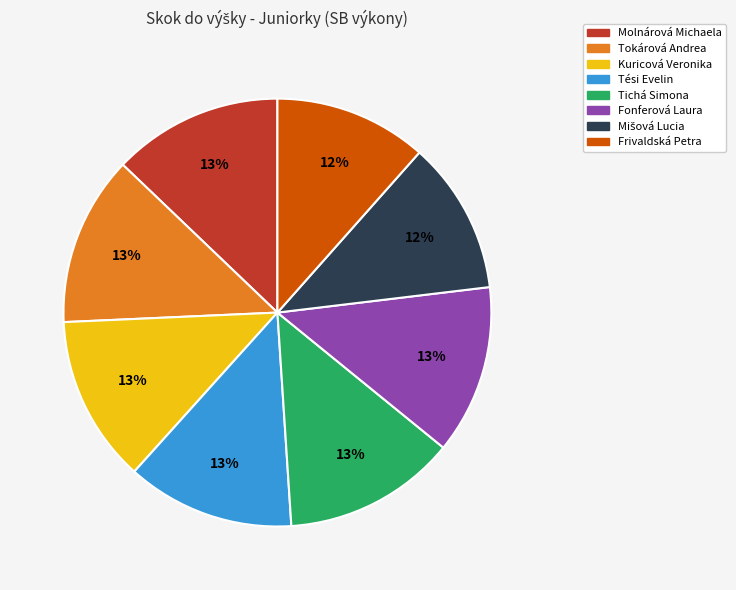

How many segments does this pie chart have?

8